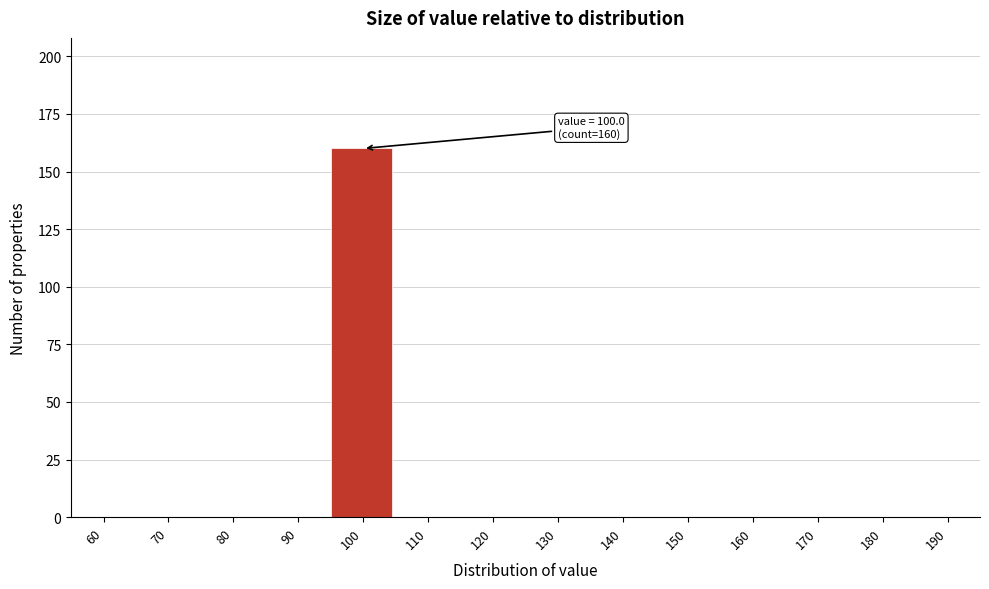

Reading right to left, list all the values displayed in this chart.

190=0	180=0	170=0	160=0	150=0	140=0	130=0	120=0	110=0	100=160	90=0	80=0	70=0	60=0